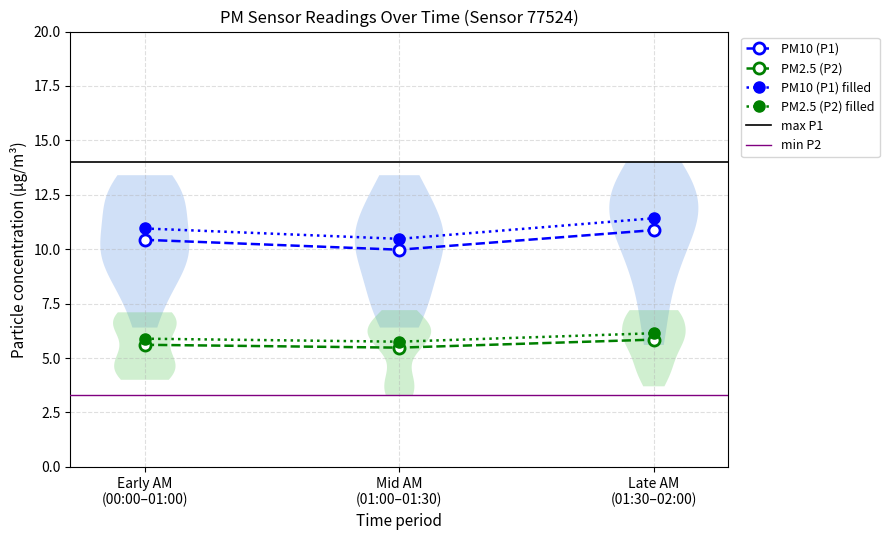

At 10:00, list the series in order from smallest to largest.

P2, P1